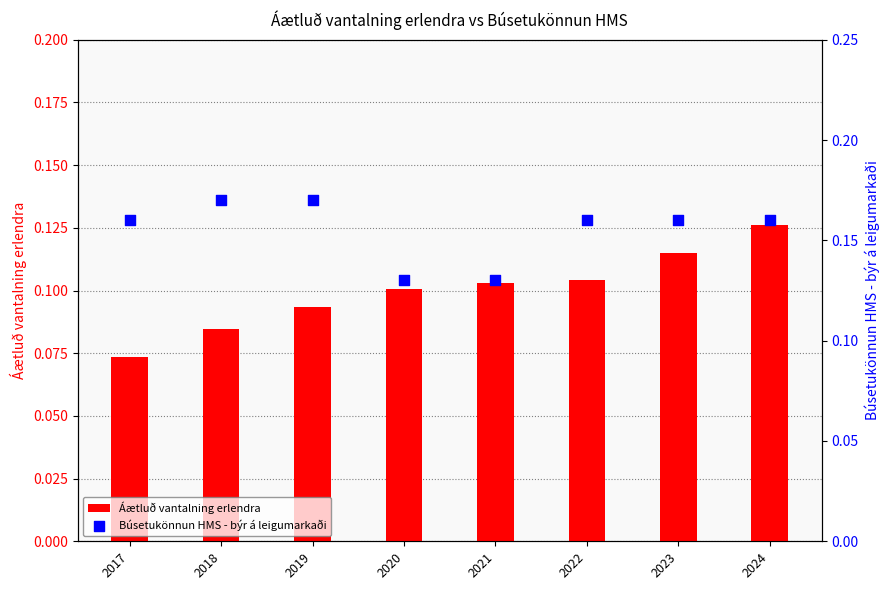

What are all the series names shown in the legend?

Áætluð vantalning erlendra, Búsetukönnun HMS - býr á leigumarkaði